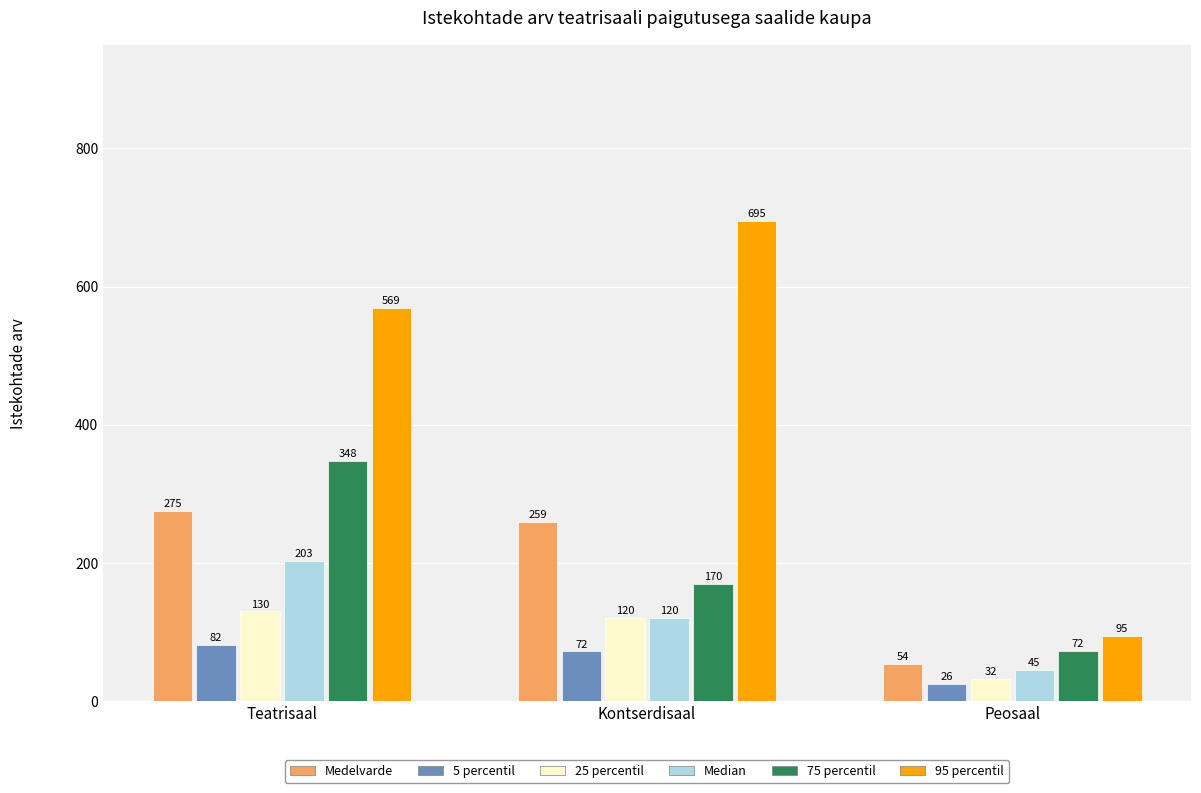

At which label is Medelvarde closest to 164?

Kontserdisaal